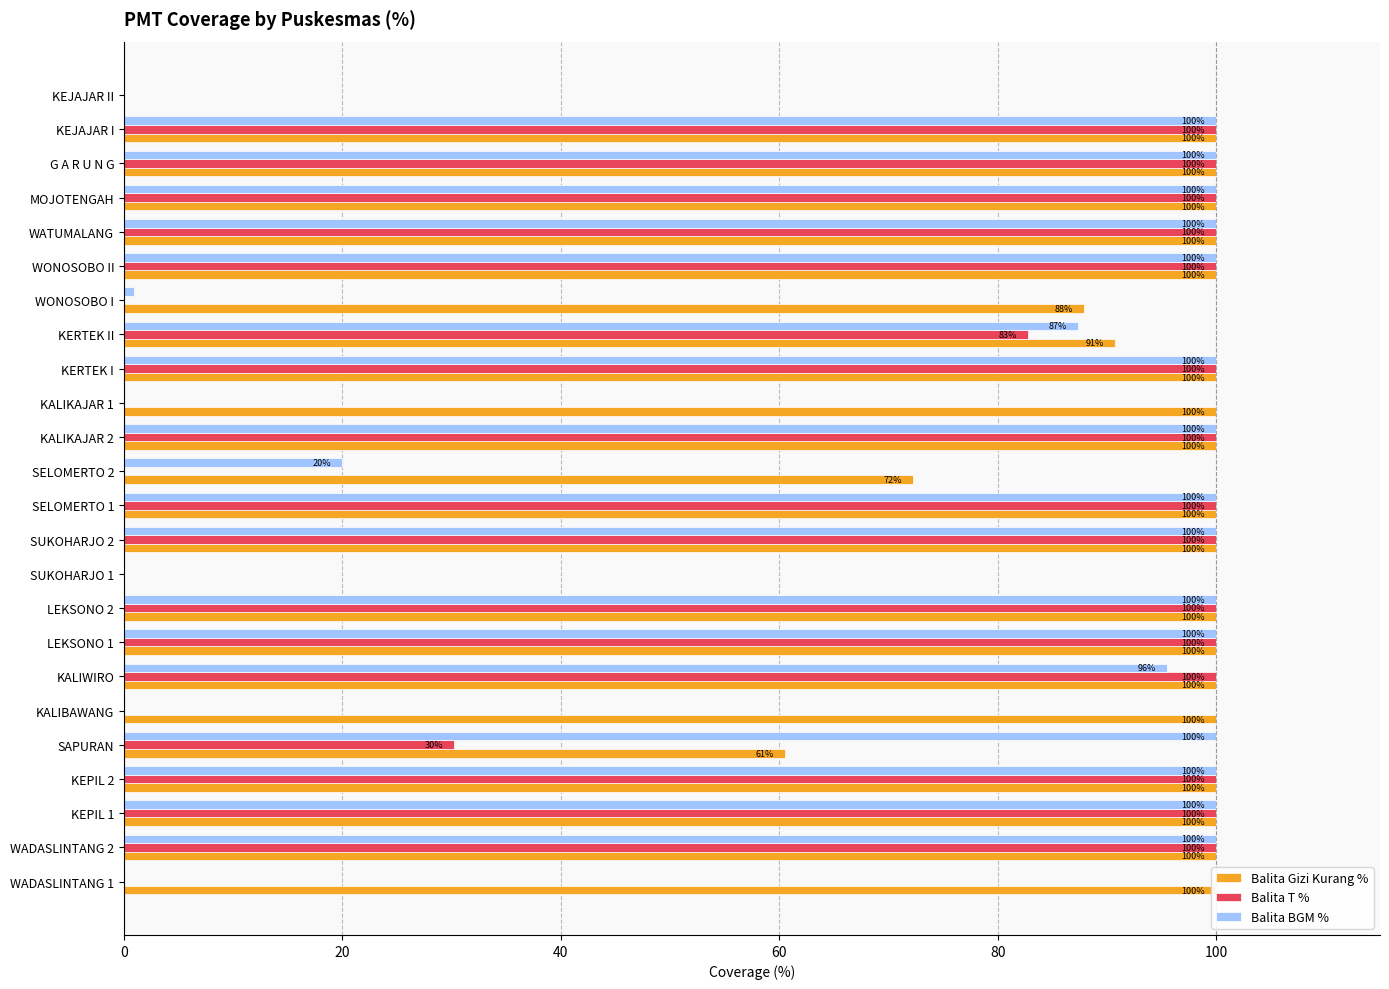

Rank the series at KEJAJAR I from lowest to highest value.

Balita Gizi Kurang %, Balita T %, Balita BGM %